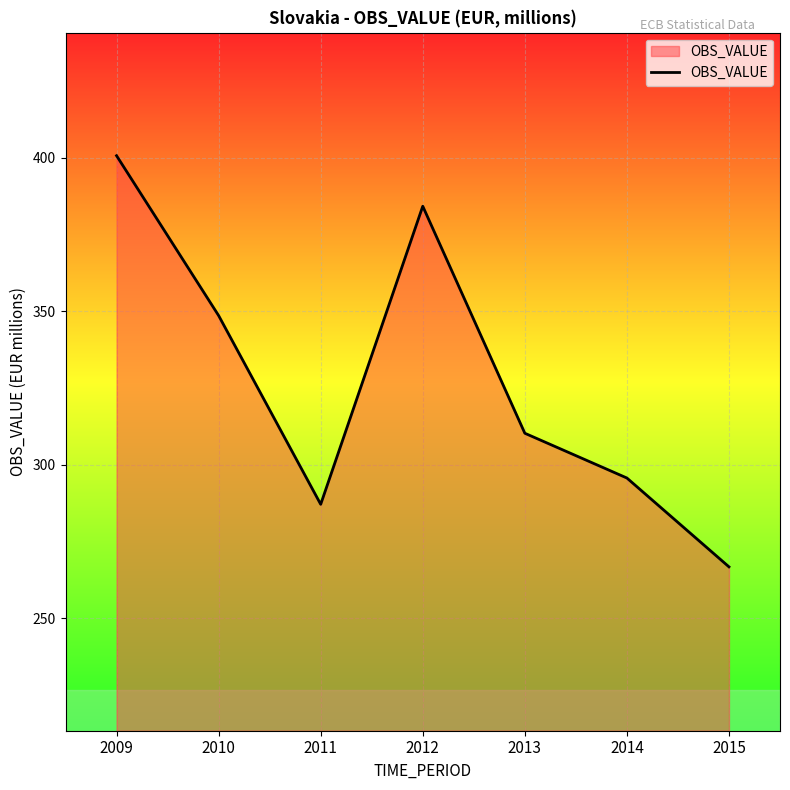

True or false: there are more than 0 points higher than both neighbors.

True